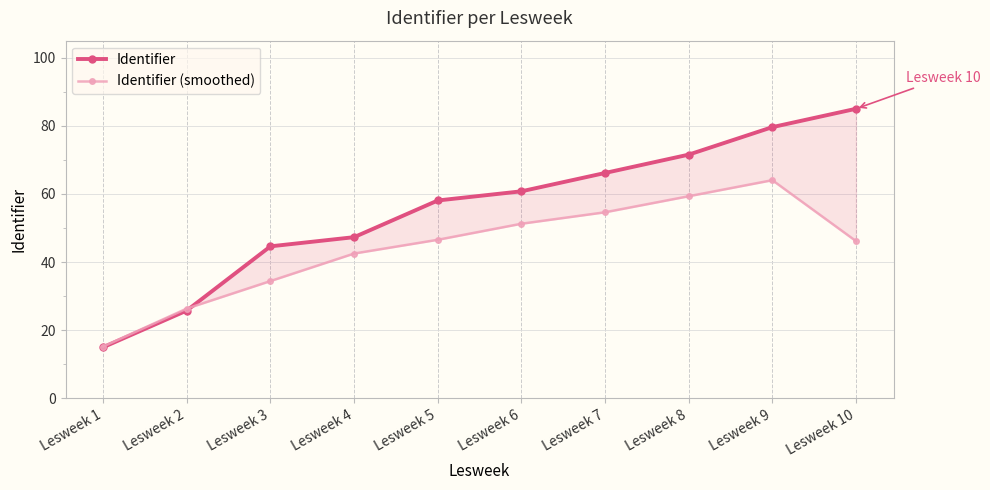

Where is Identifier nearest to the value 50?

Lesweek 4